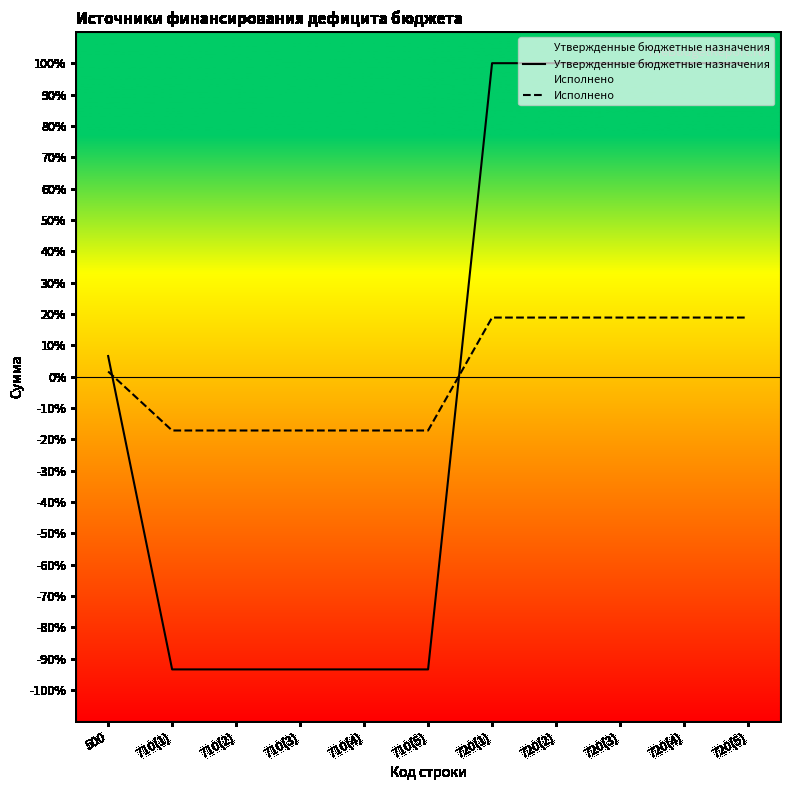

Count the number of categories in the chart.

11